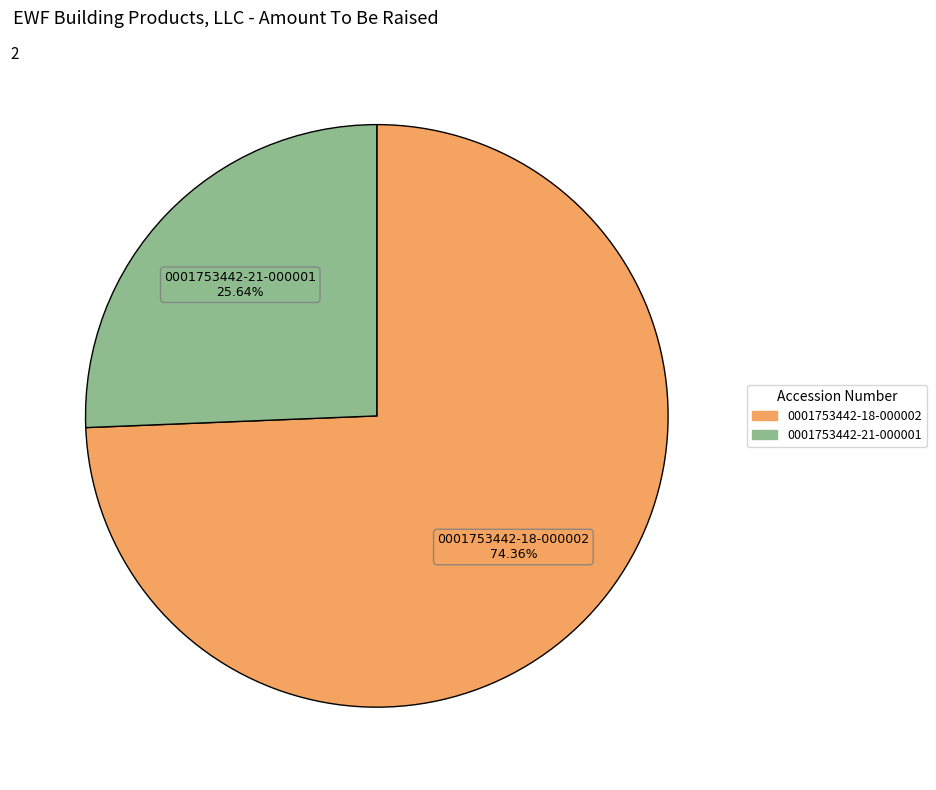

Approximately how many times larger is the value at 0001753442-21-000001 compared to 0001753442-18-000002?

0.3